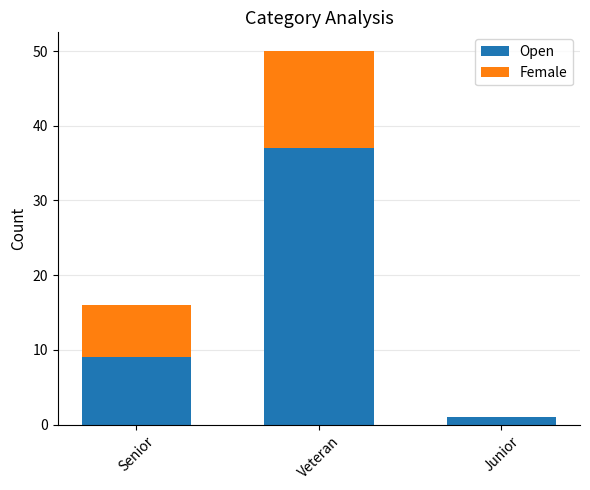

Are the bars grouped side by side (vs. stacked)?

No